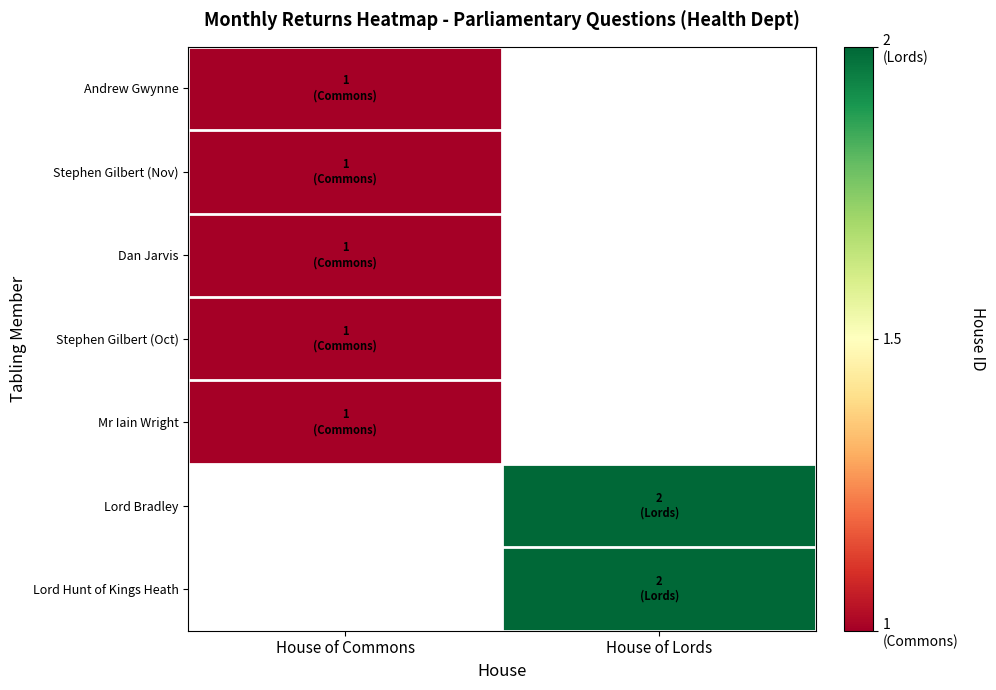

Which series has the widest spread of values?

Andrew Gwynne